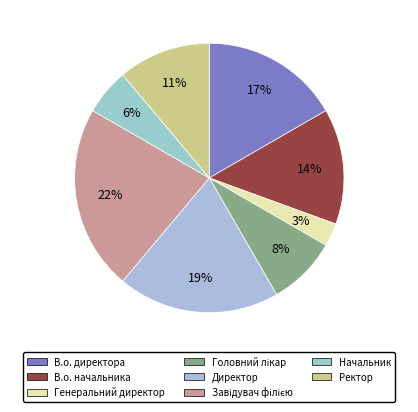

To the nearest percent, what is the difference between the largest and smallest slice percentages?

19%